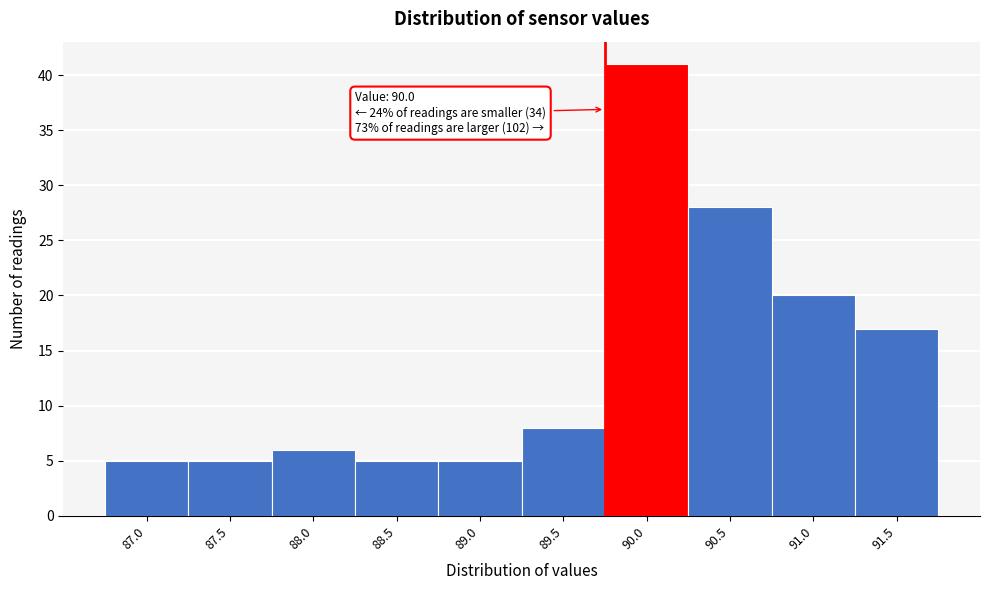

Reading left to right, list all the values displayed in this chart.

87.0=5	87.5=5	88.0=6	88.5=5	89.0=5	89.5=8	90.0=41	90.5=28	91.0=20	91.5=17